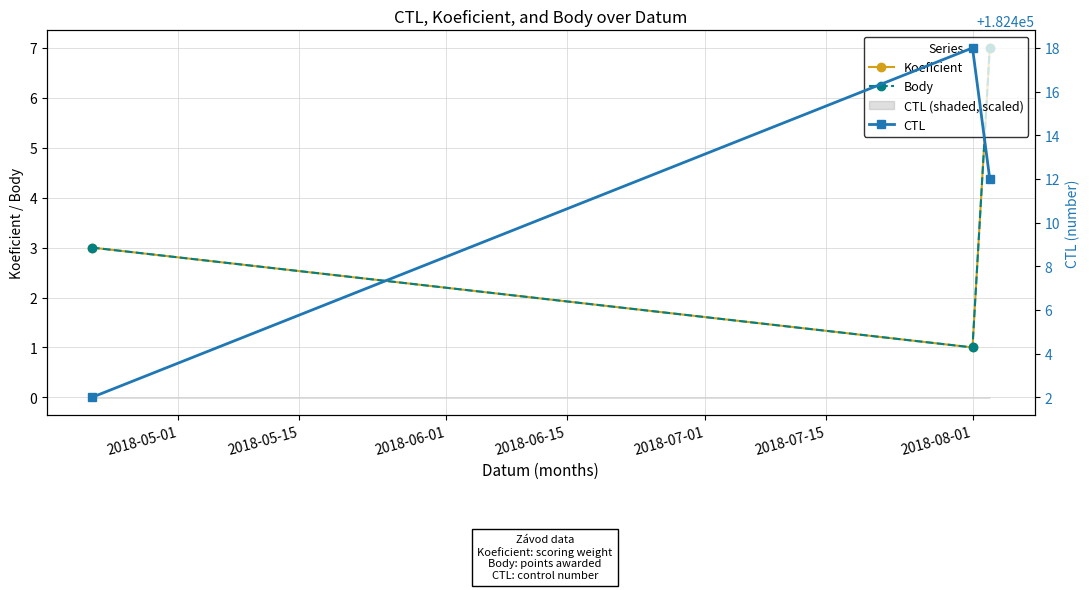

Which series has the largest total across all categories?

CTL